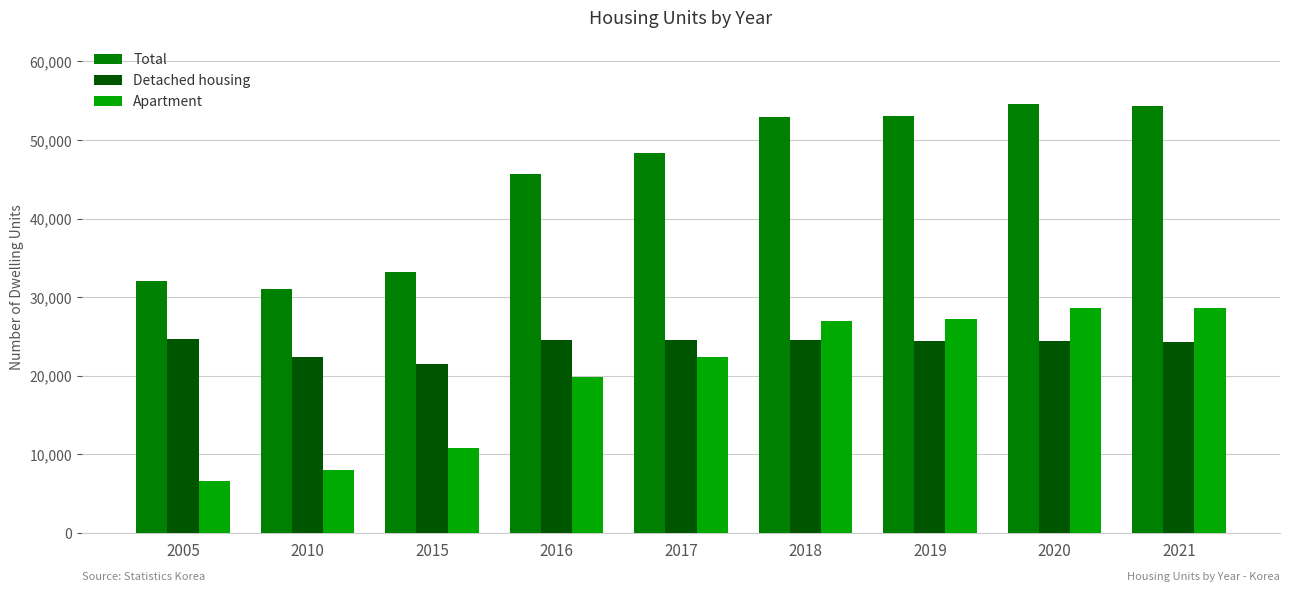

Which series has the widest spread of values?

Total